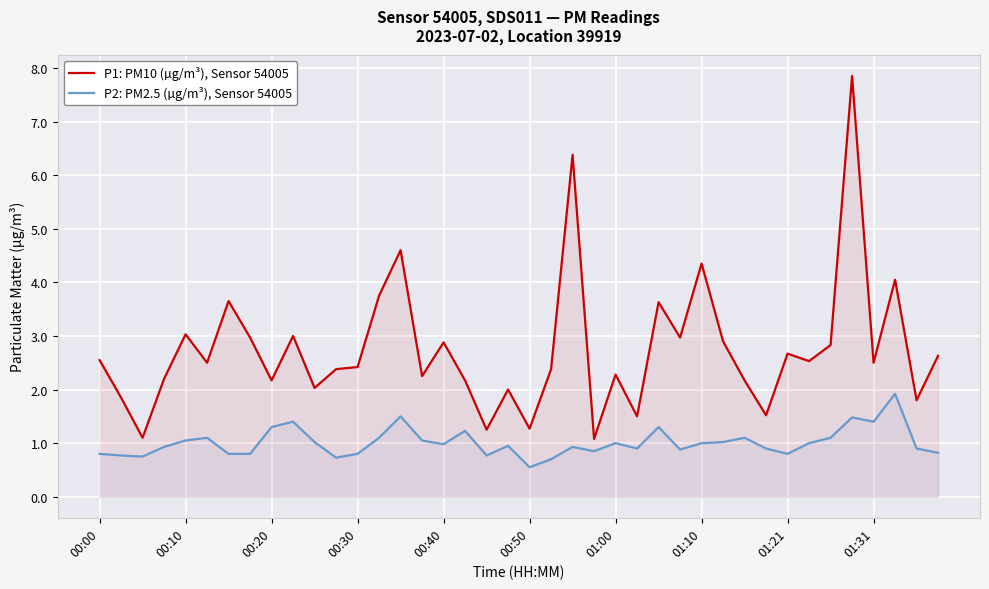

How many distinct data groups are displayed?

2